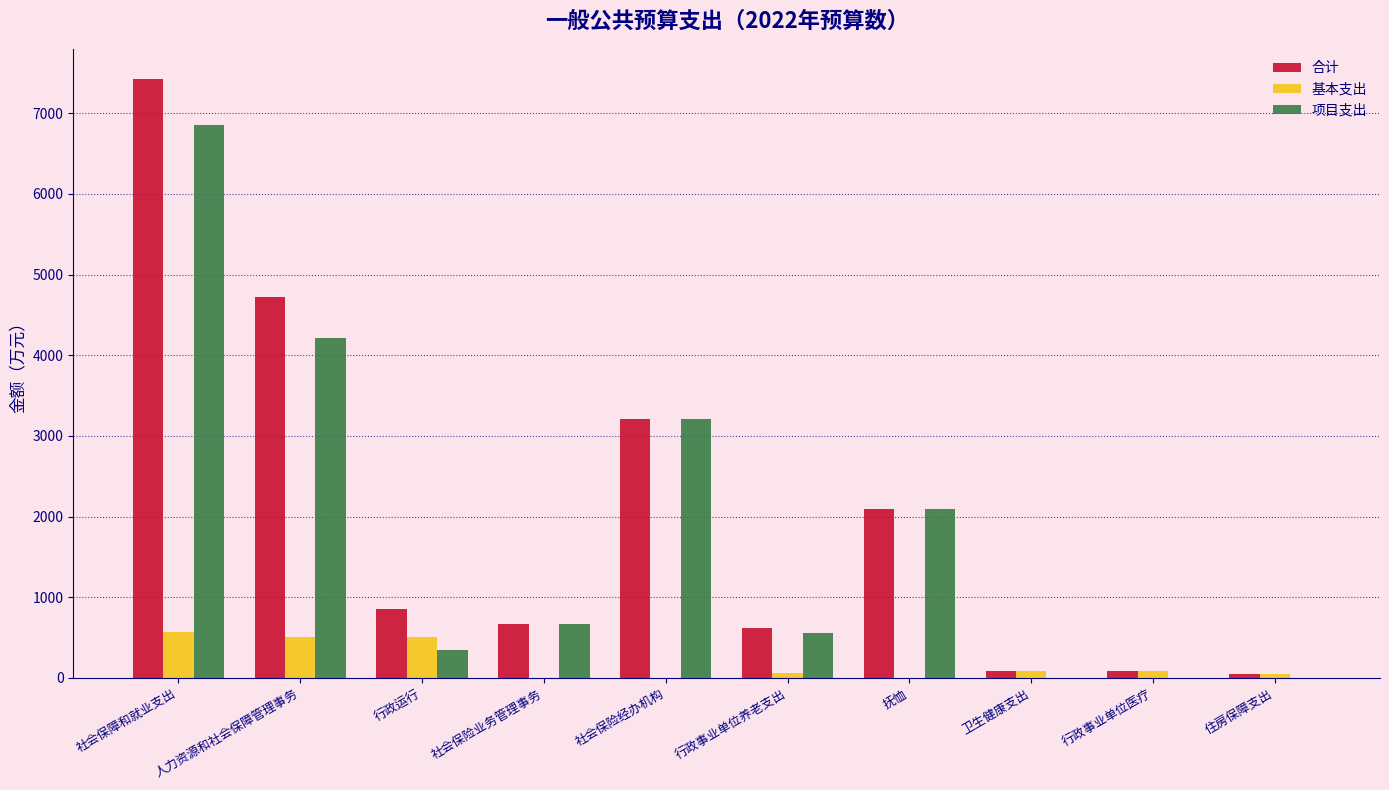

At which label does 合计 reach its peak?

社会保障和就业支出